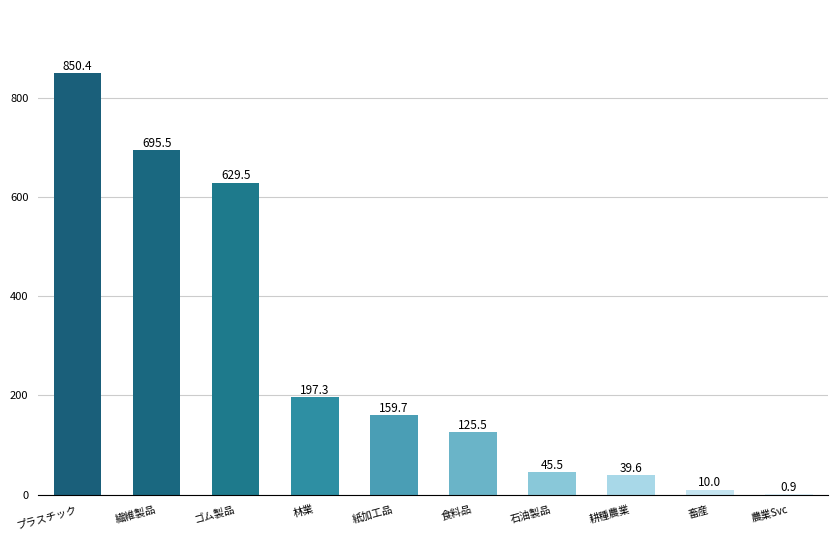

Reading left to right, transcribe all the data shown in this chart.

850.4	695.5	629.5	197.3	159.7	125.5	45.5	39.6	10.0	0.9